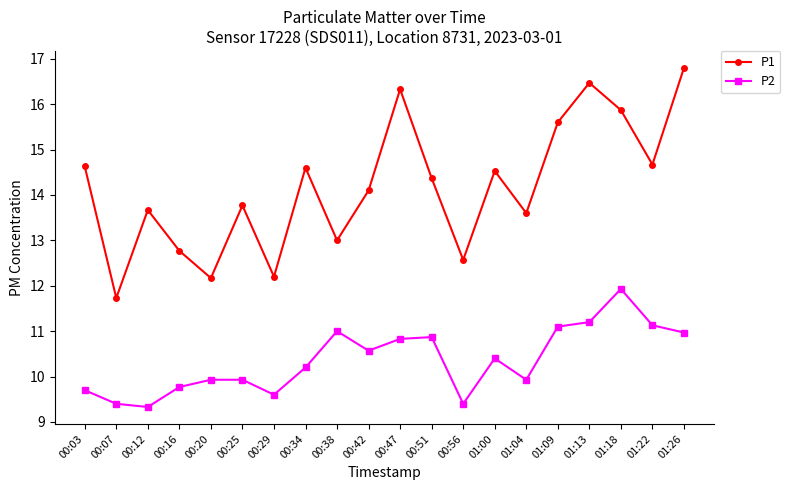

What position from the right is 00:47?

10